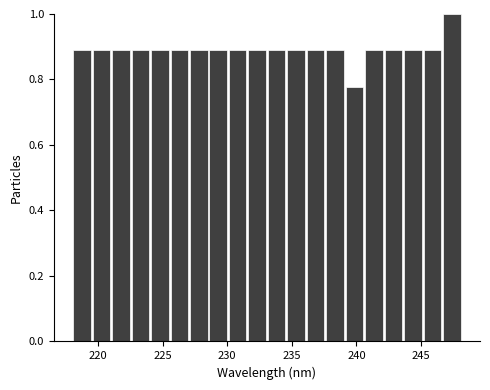

Read against the x-axis, roughly where is the centre of the tallest bar?

247.5